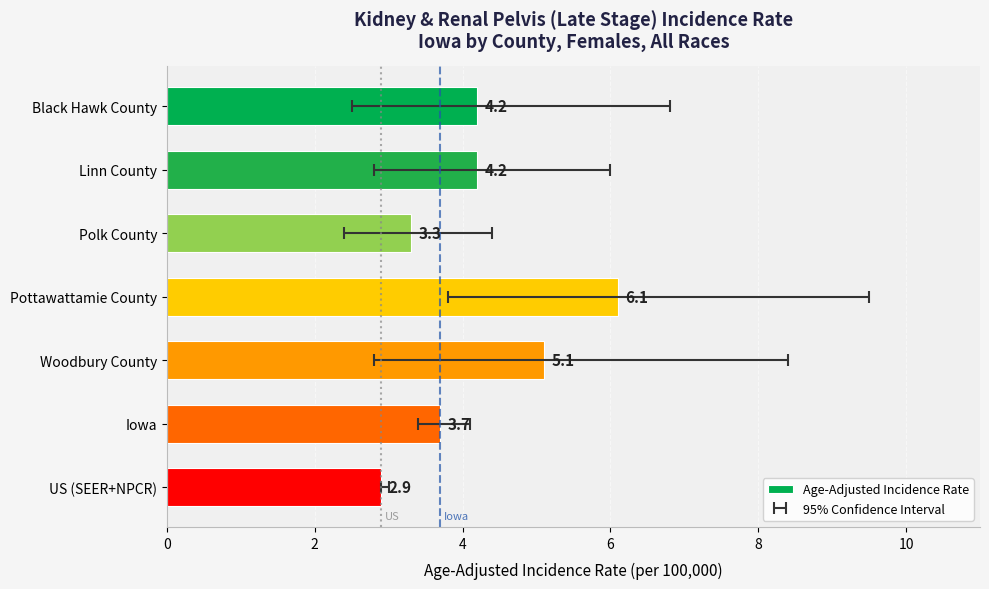

Read the value at Woodbury County.

5.1